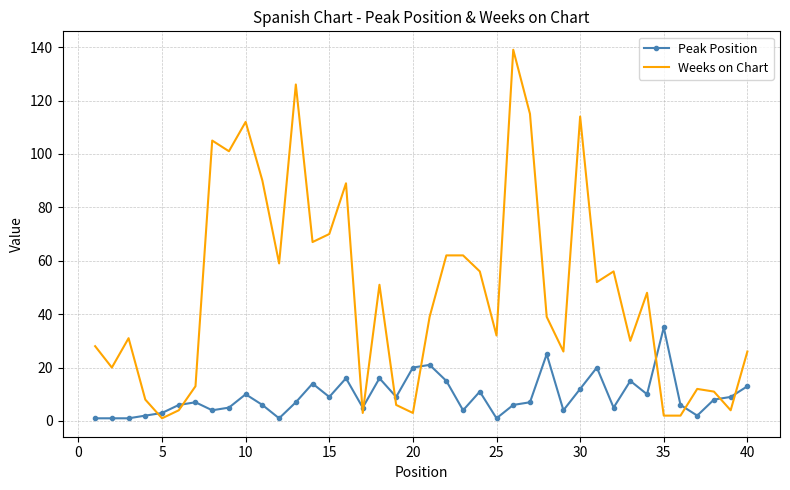

What is the difference between the second highest and minimum values in the Weeks on Chart series?

125